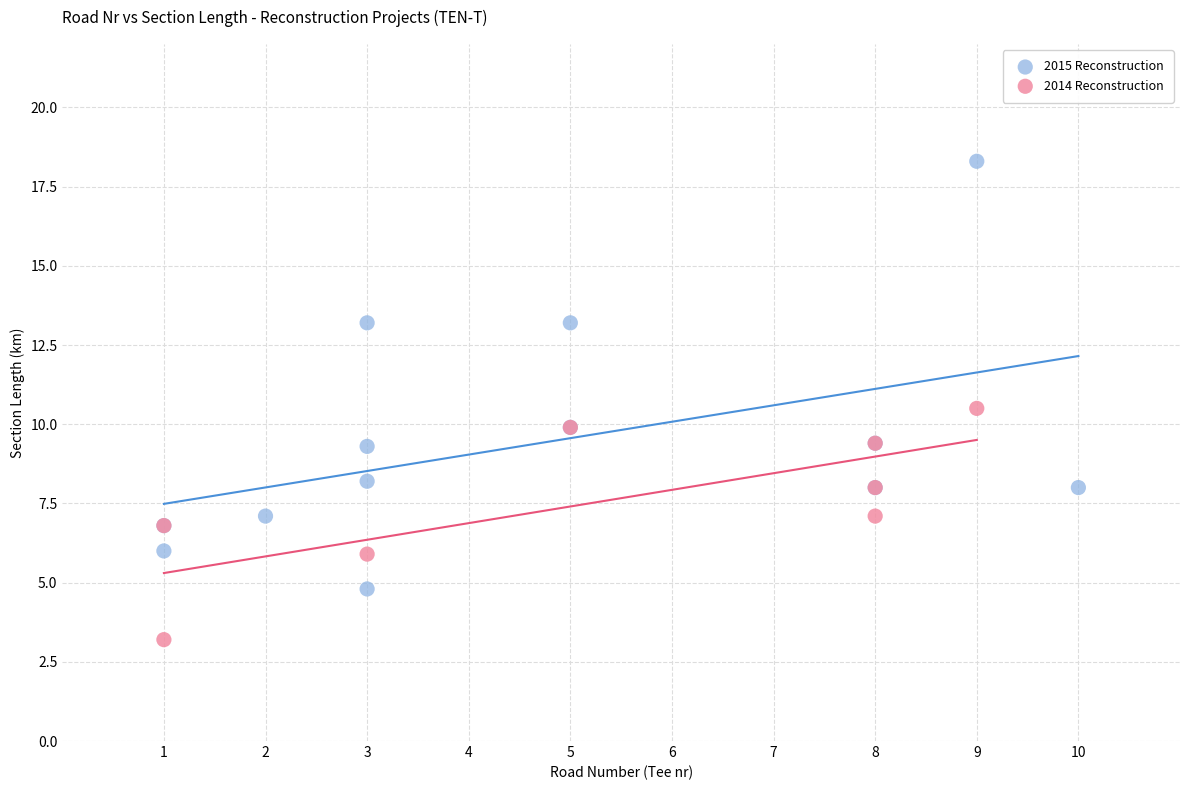

What are all the series names shown in the legend?

2015 Reconstruction, 2014 Reconstruction